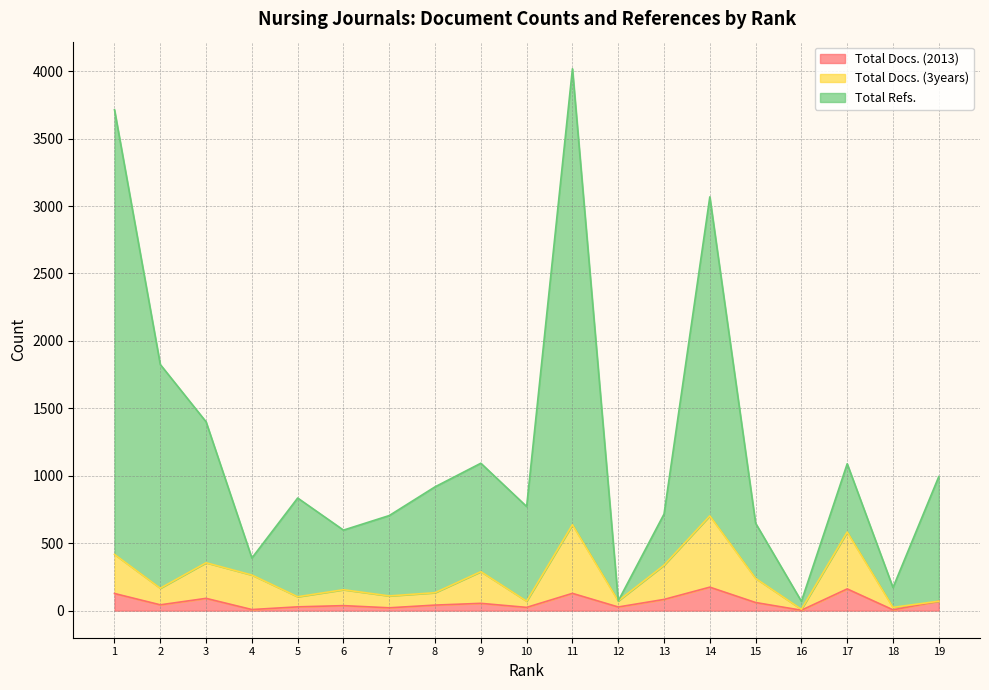

Does the chart have visible grid lines?

Yes